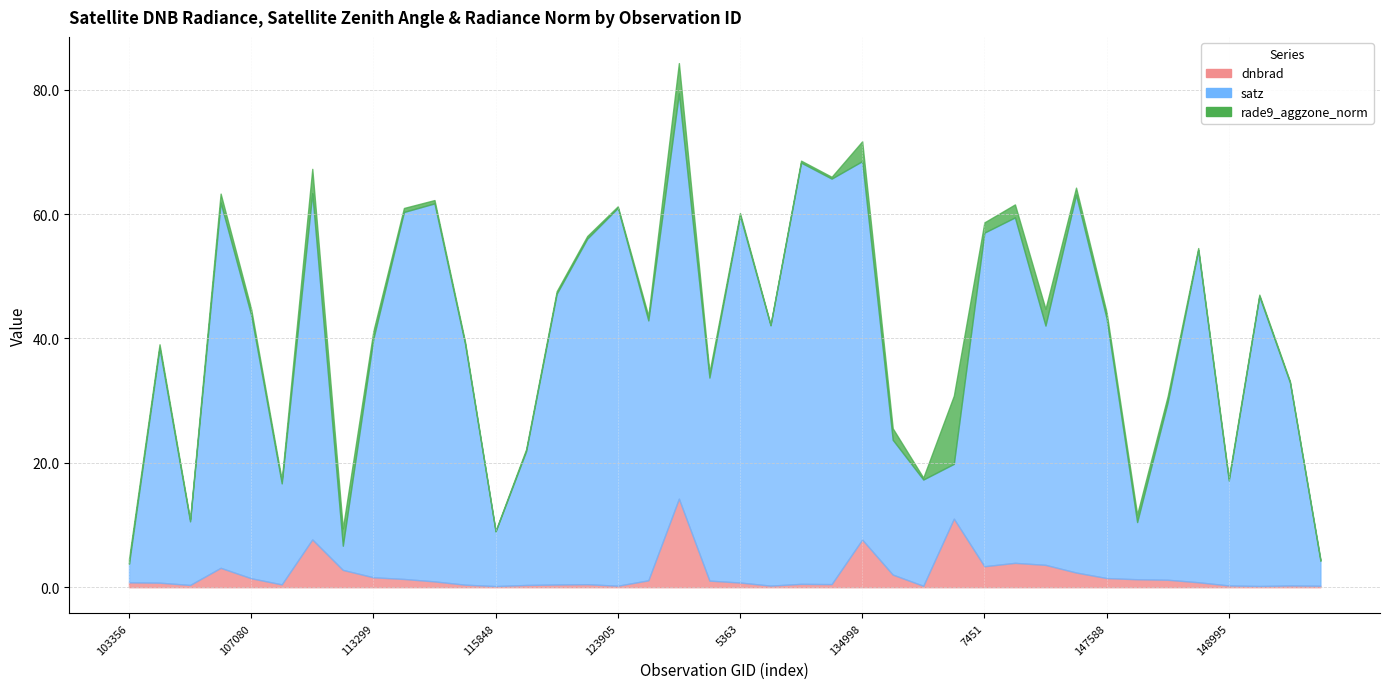

How many interior local valleys does the satz series have?

12